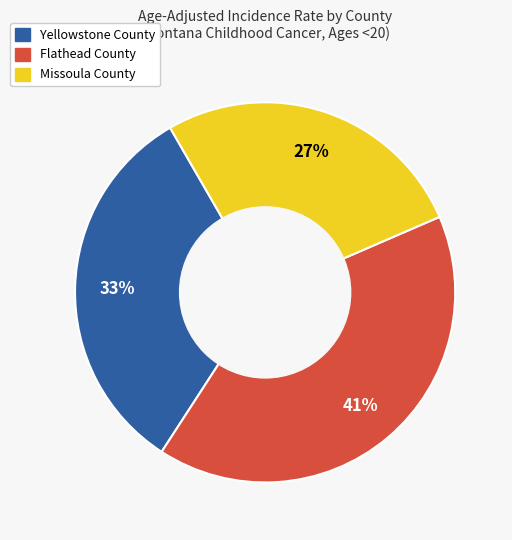

Is the sum of Flathead County and Yellowstone County greater than half?

Yes